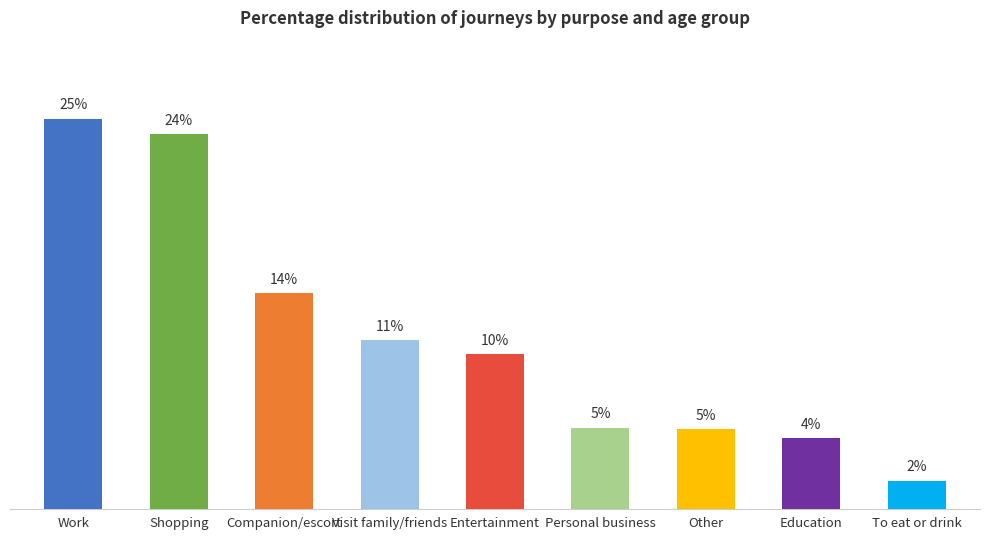

Are the bars horizontal?

No